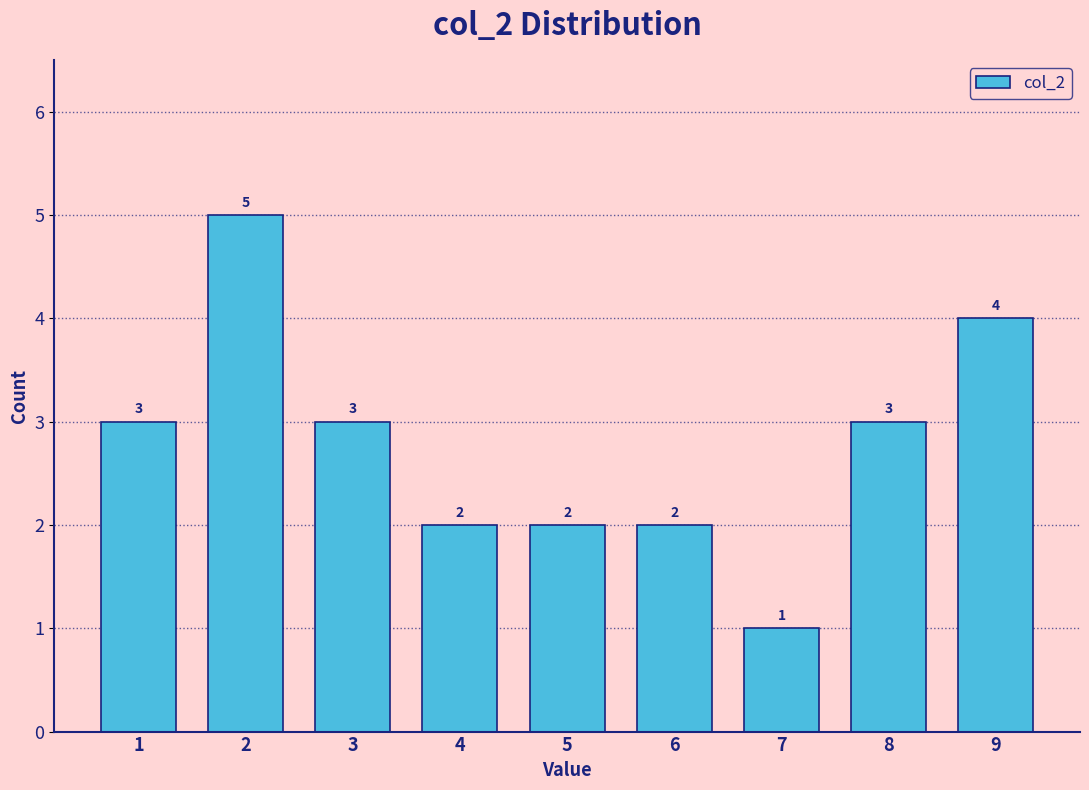

Over which range of the x-axis is the bar tallest?

1.5 to 2.5